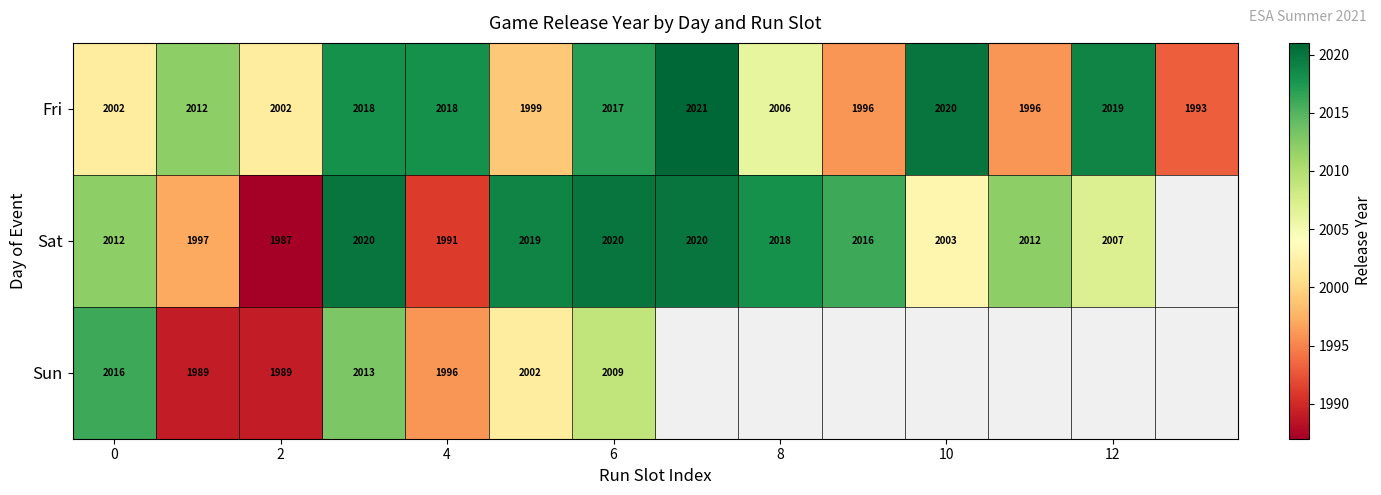

How many data points does each series have?

14